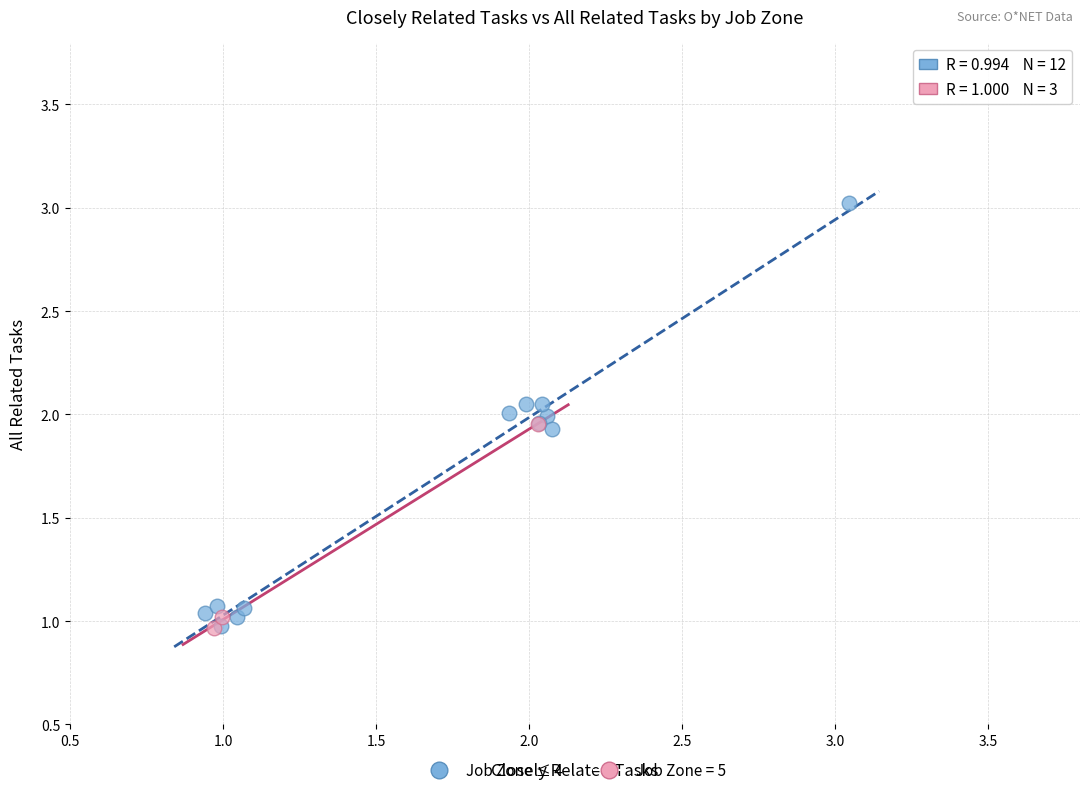

Which series has the widest spread of Y values?

Job Zone ≤ 4